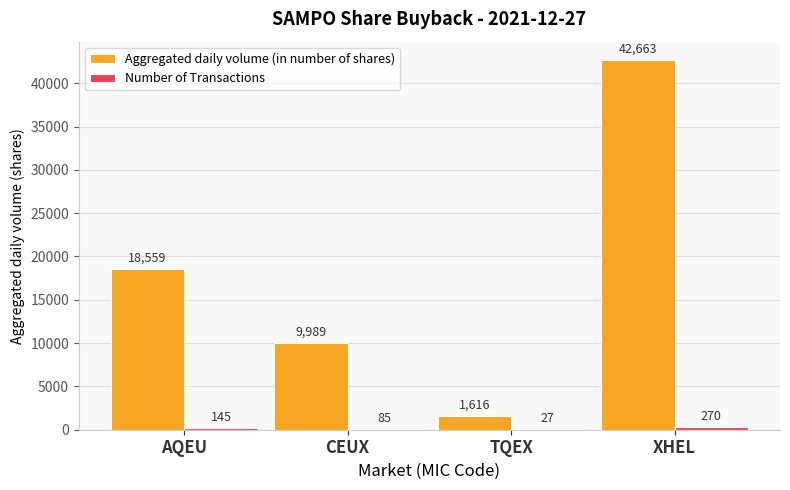

Are the bars horizontal?

No